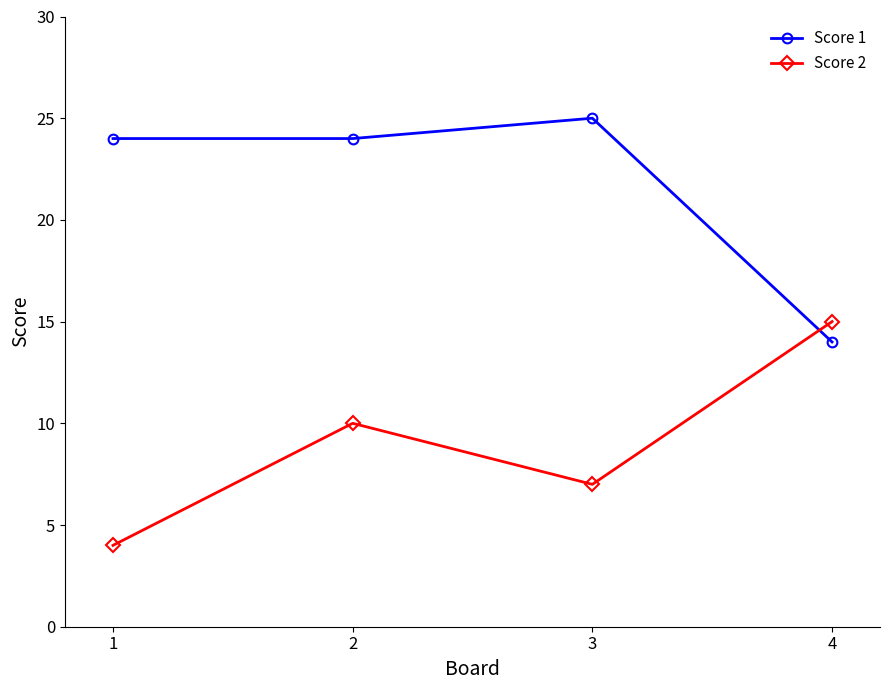

Between 1 and 3, which series saw the biggest shift?

Score 2